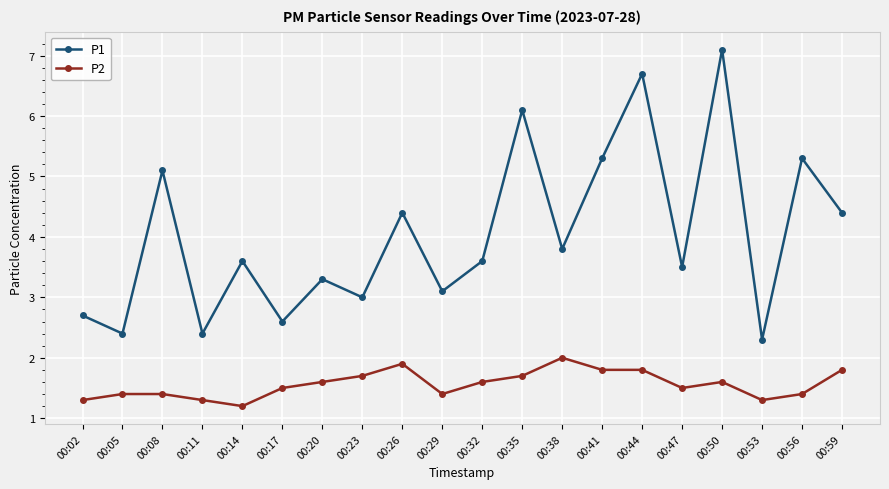

At which category does P1 reach its first local valley?

00:05